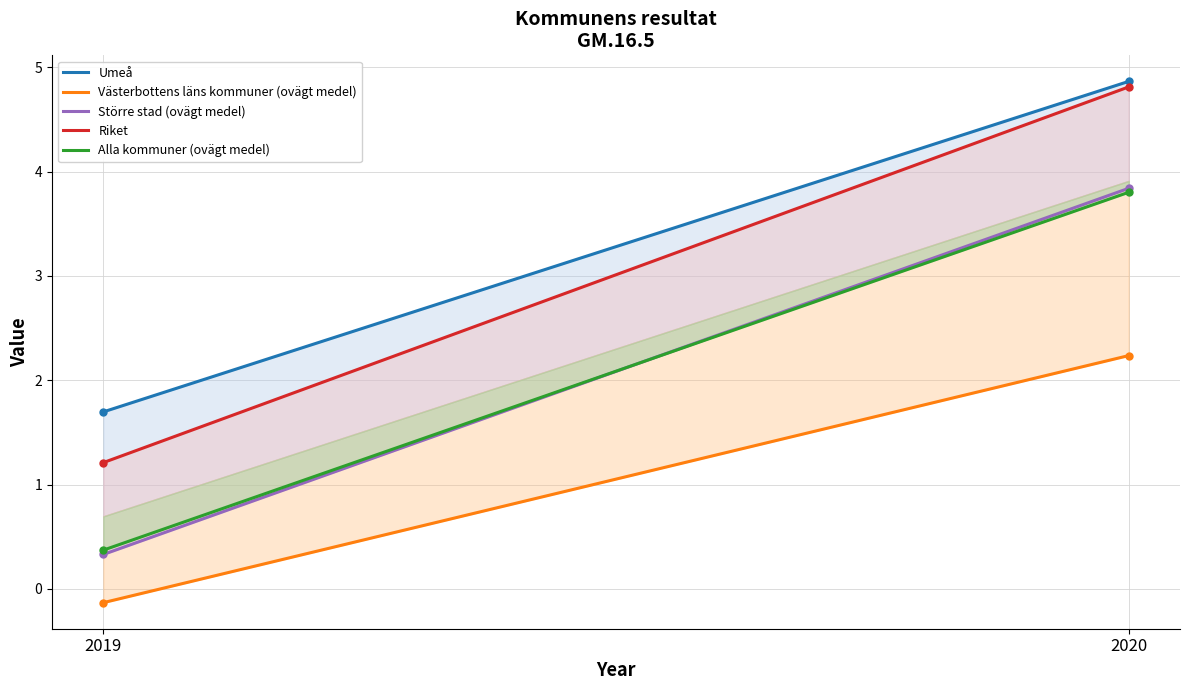

Is it true that Alla kommuner (ovägt medel) equals 6.8 at 2020?

False